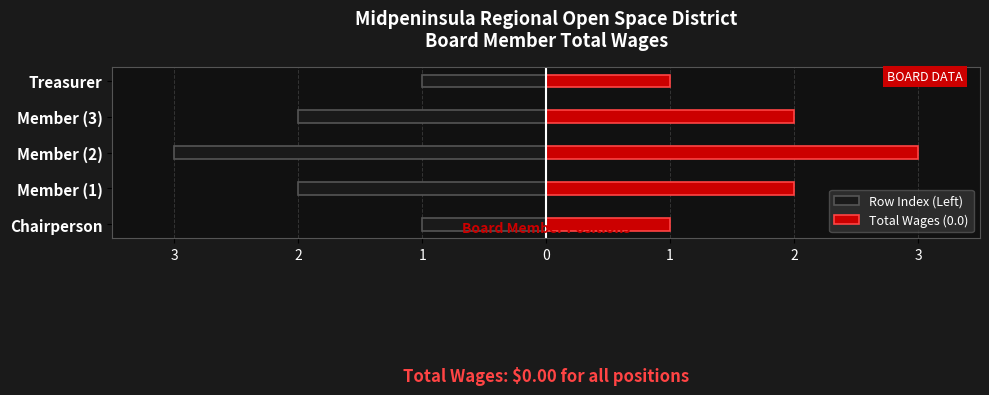

At Treasurer, list the series in order from smallest to largest.

Row Index (Left), Total Wages (0.0)